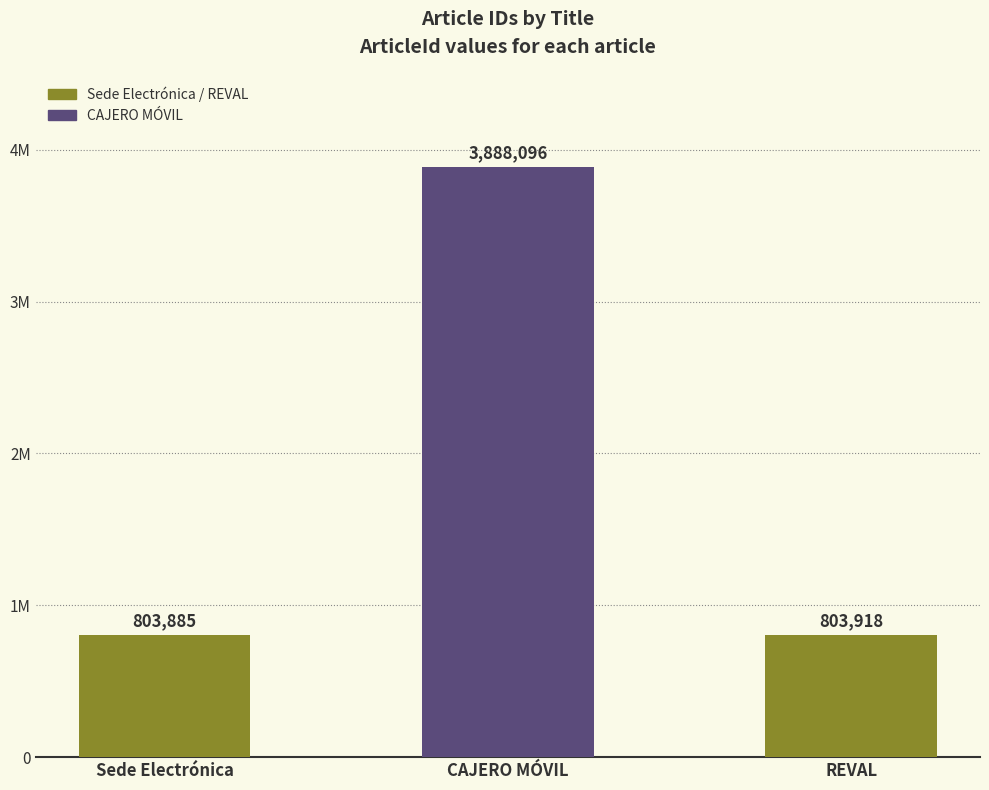

The chart shows a value of 3888096 at CAJERO MÓVIL. True or false?

True